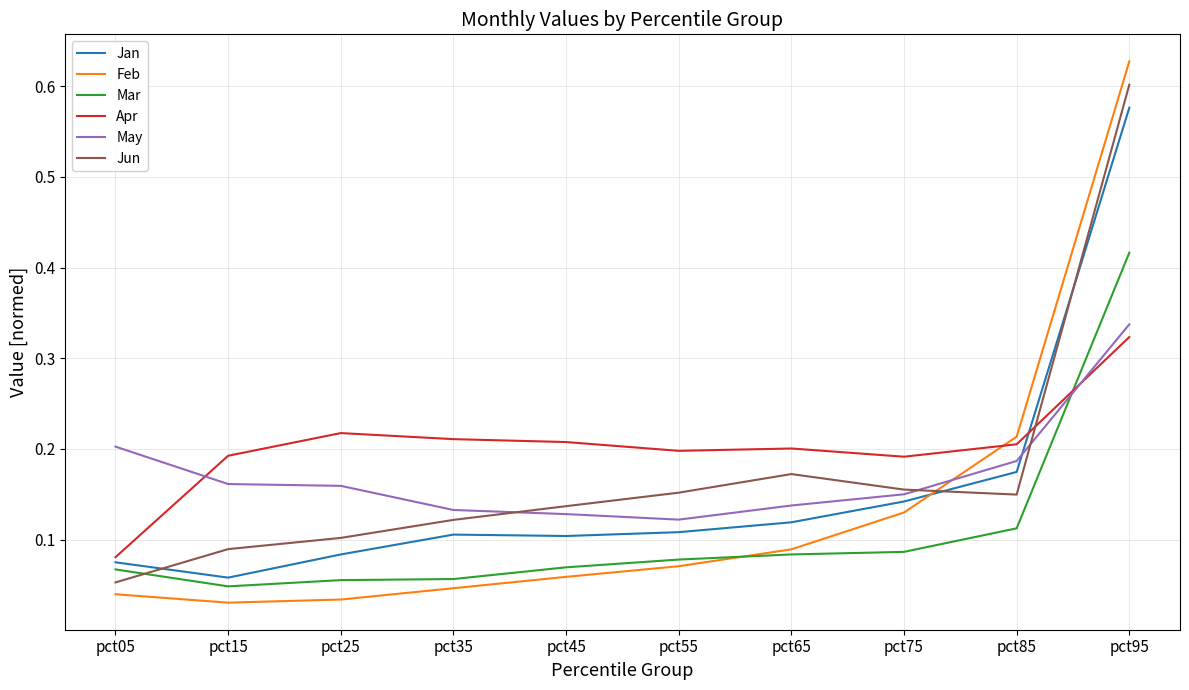

True or false: Apr and Jun intersect in this chart.

True